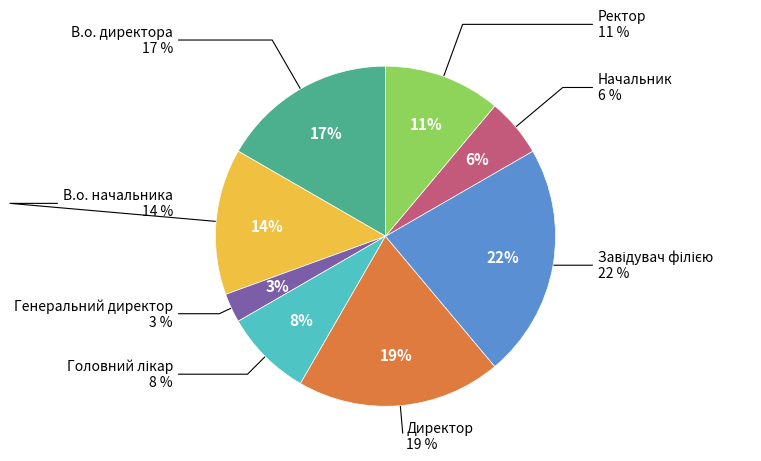

To the nearest percent, what is the difference between the largest and smallest slice percentages?

19%